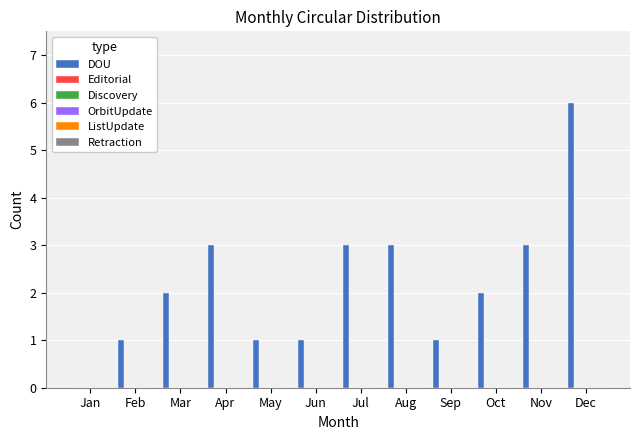

What is the maximum value shown in the chart?

6